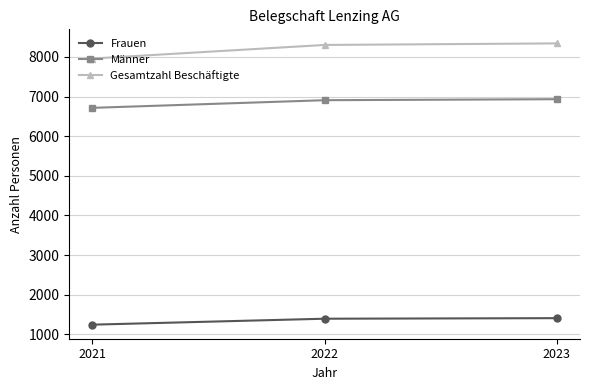

How many lines are shown in the chart?

3